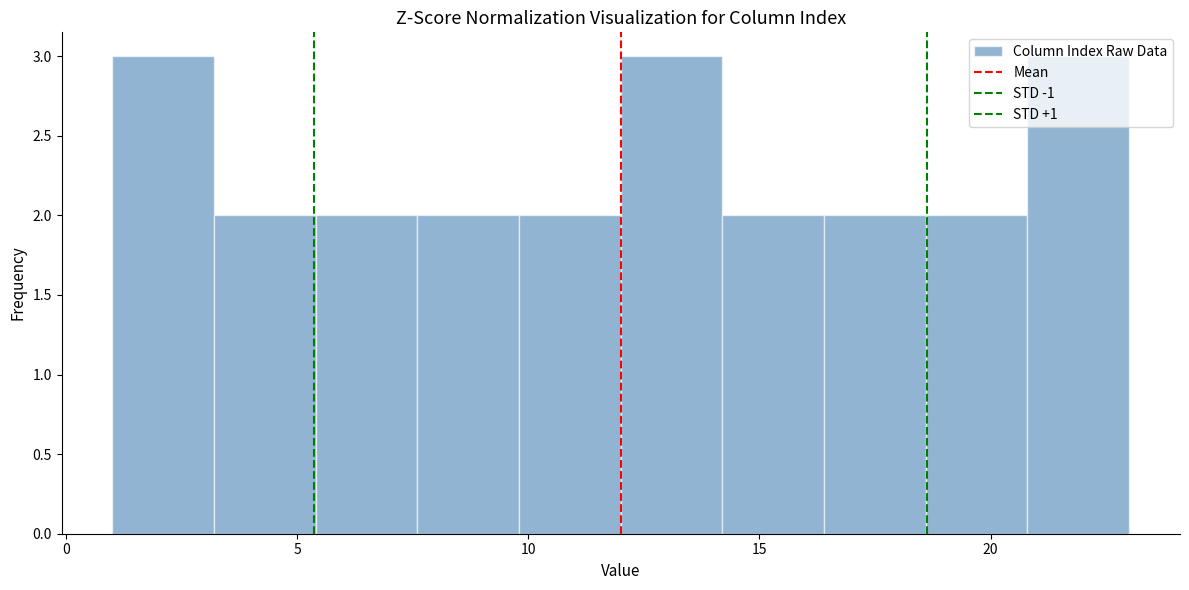

Reading left to right, list every bar in this chart as the range it spans on the x-axis followed by its height. Neither the bar edges nor the heights are printed on the chart, so give them approximately, as read against the axes.

1.0 to 3.2: 3
3.2 to 5.4: 2
5.4 to 7.6: 2
7.6 to 9.8: 2
9.8 to 12.0: 2
12.0 to 14.2: 3
14.2 to 16.4: 2
16.4 to 18.6: 2
18.6 to 20.8: 2
20.8 to 23.0: 3